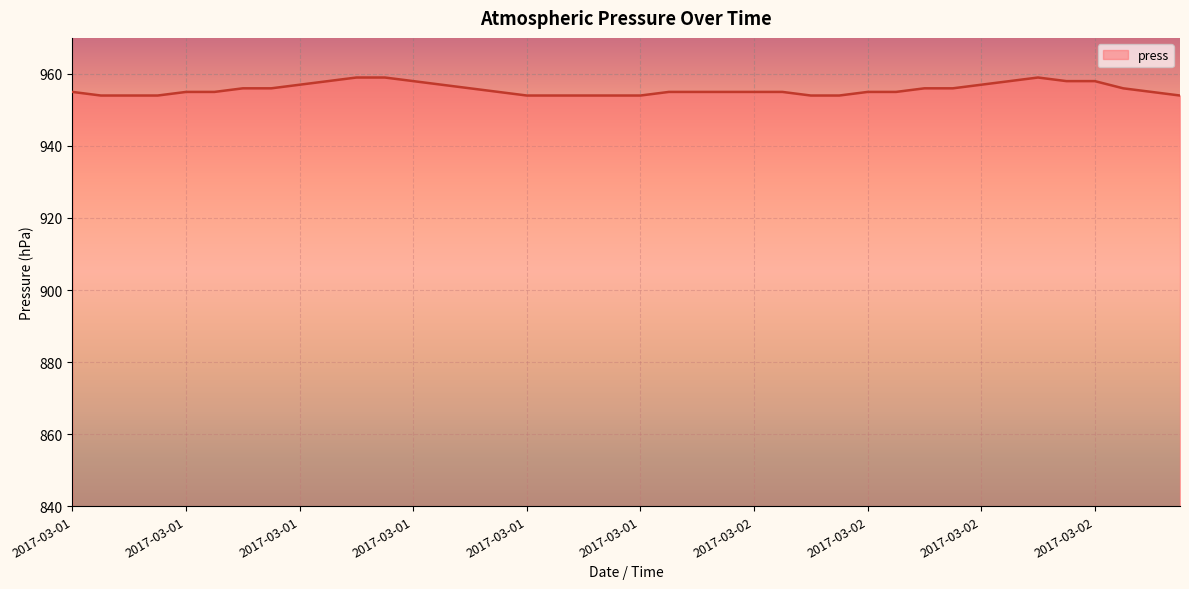

What is the difference between the maximum and minimum values?

5